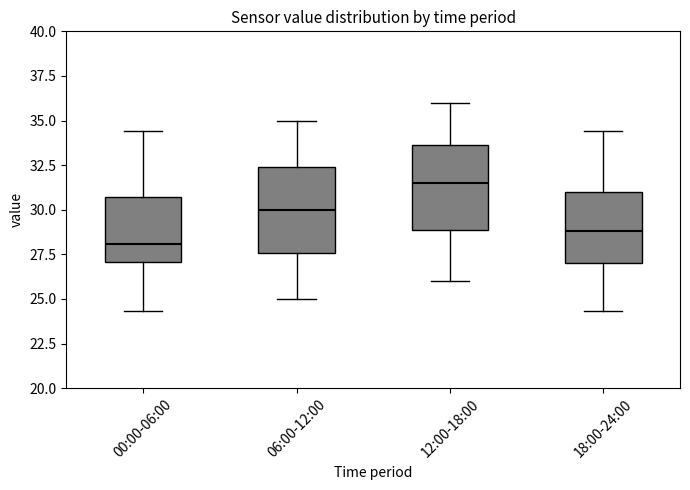

Where is the lower edge of the box for 06:00-12:00 on the y-axis? The values are not printed on the chart, so give them approximately, as read against the axis.

27.5